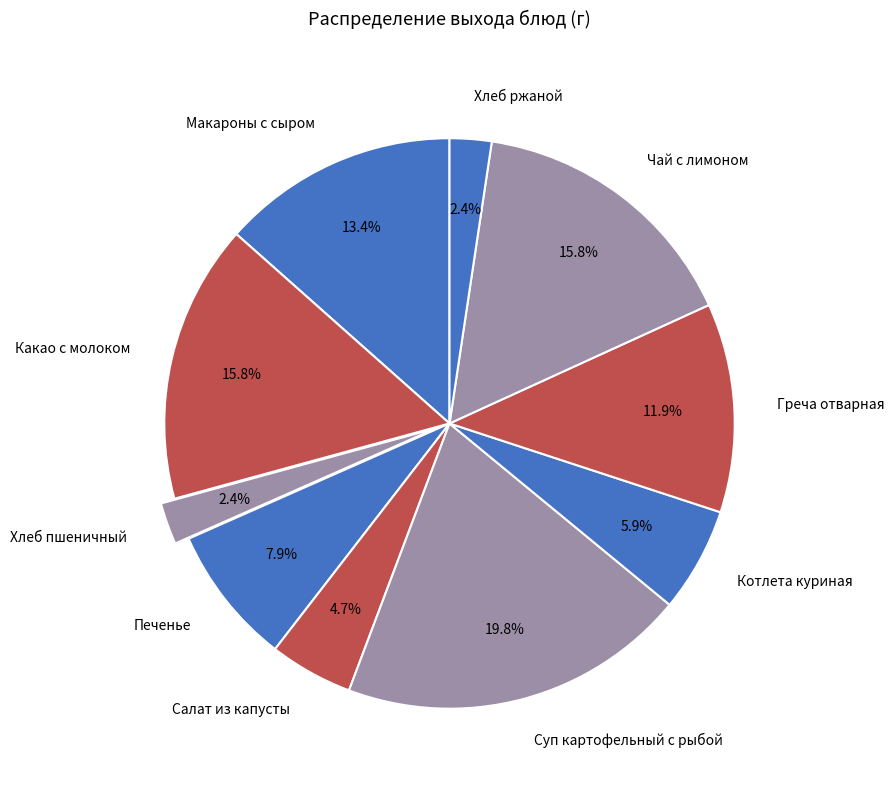

Is there a majority slice in this chart?

No